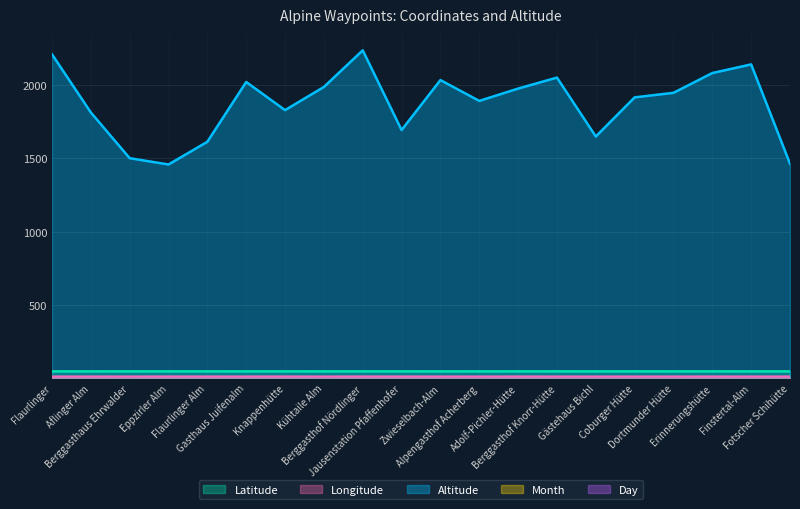

What is the lowest value of the Latitude series?

47.1